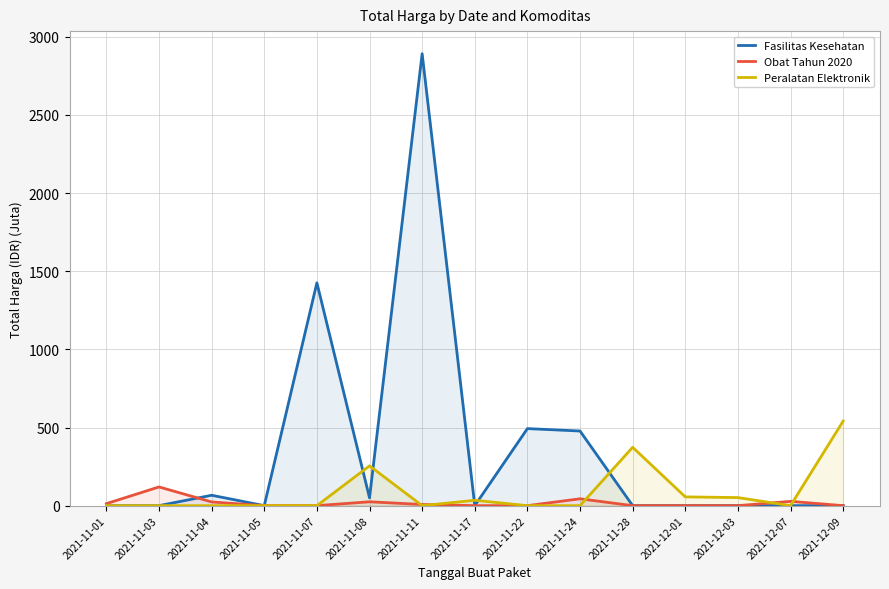

At how many categories does at least one series exceed 1072?

2